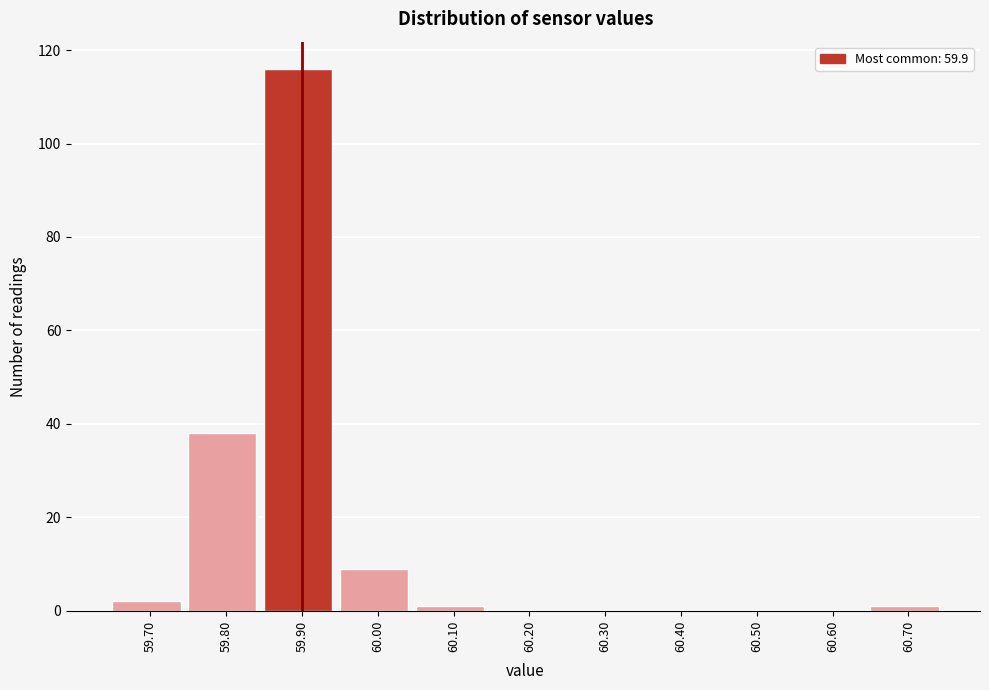

Over which range of the x-axis is the bar tallest?

59.85 to 59.95